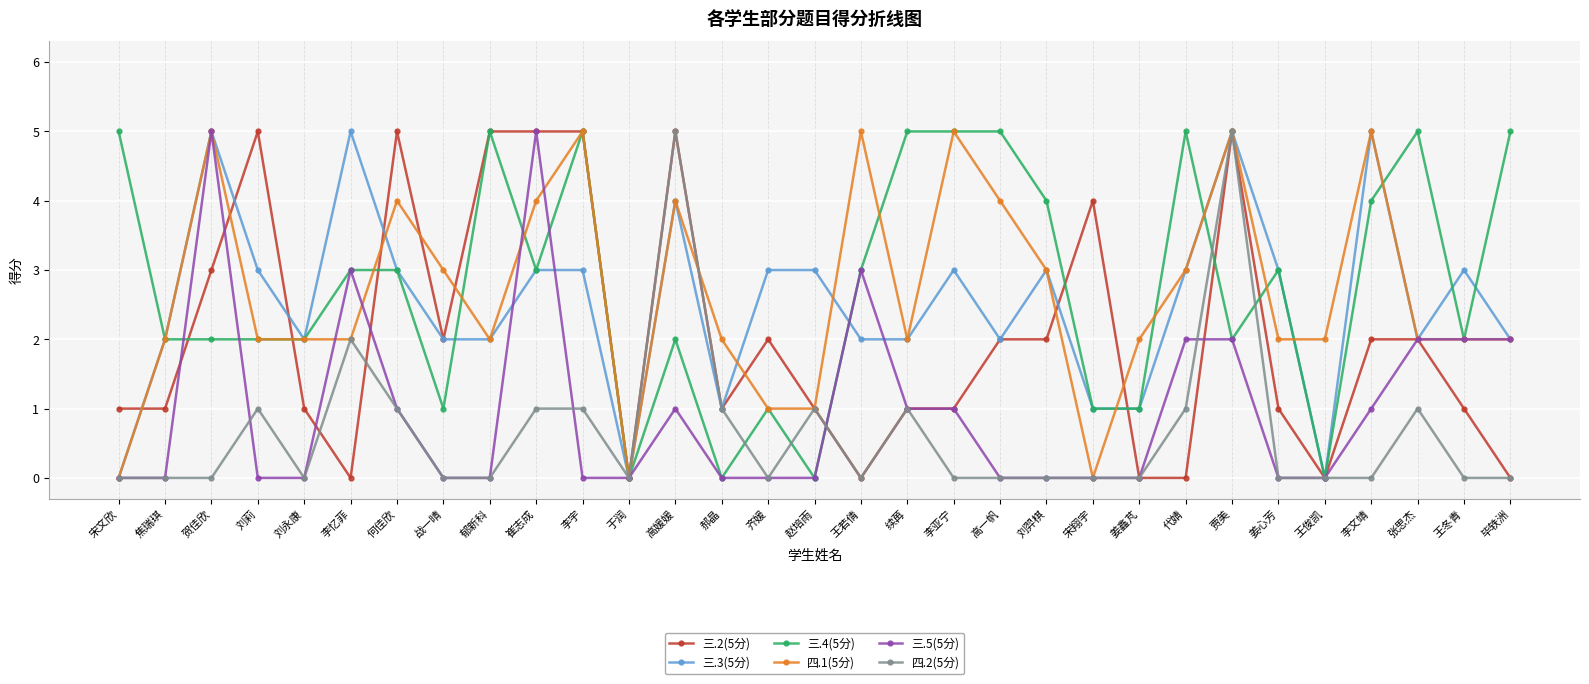

Between which two adjacent categories do 三.2(5分) and 三.3(5分) first intersect?

宋文欣 and 焦瑞琪